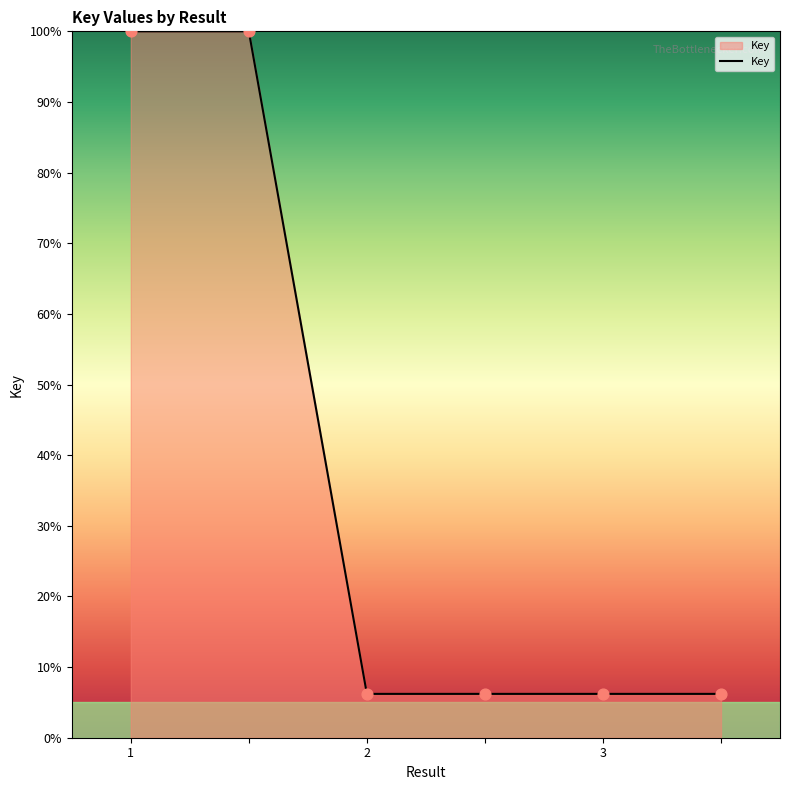

What is the difference between the maximum and minimum values?

93.8